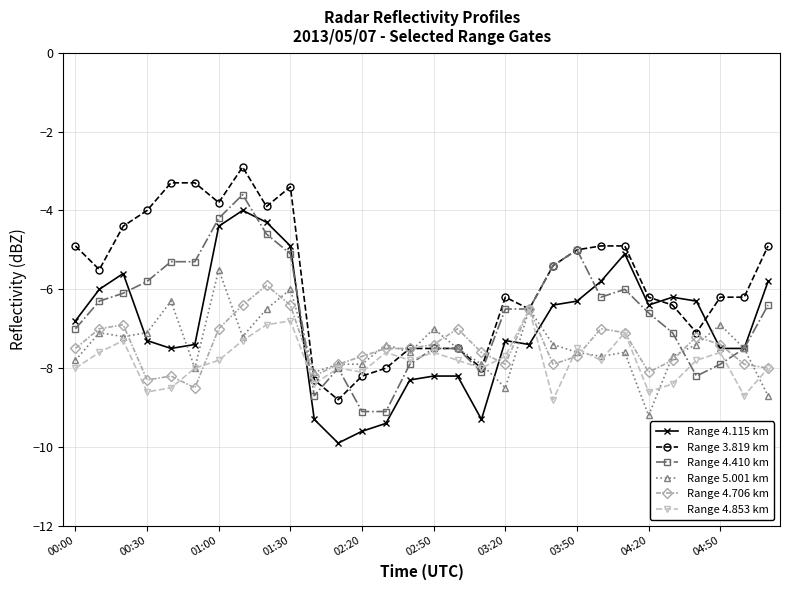

What is the value of the Range 4.410 km point at the 9th from the left?

-4.6